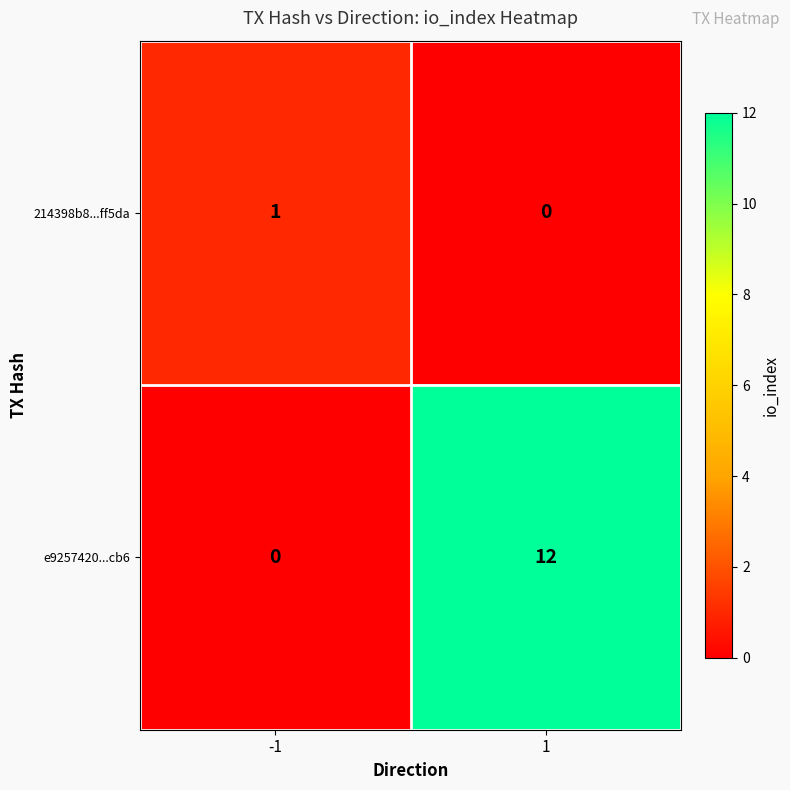

The 214398b8...ff5da series shows 0 at -1. True or false?

False